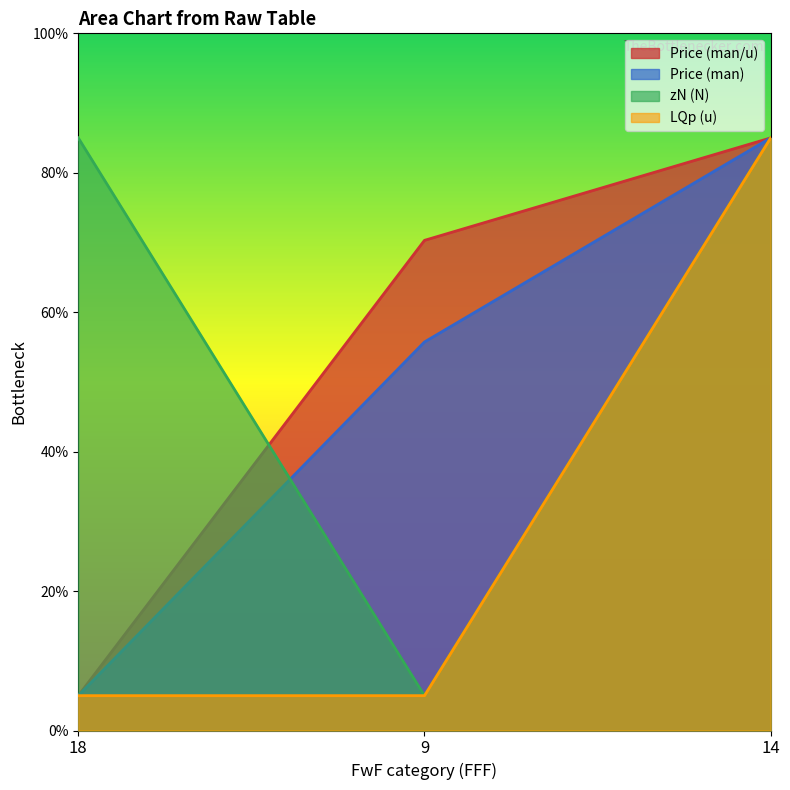

What is the difference between the maximum and minimum values in the Price (man/u) series?

80.0